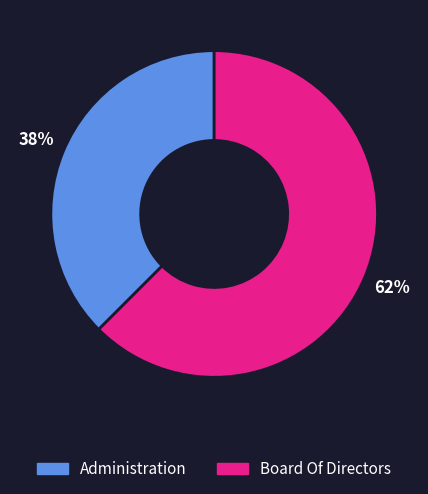

Combined, do Board Of Directors and Administration account for over 50%?

Yes